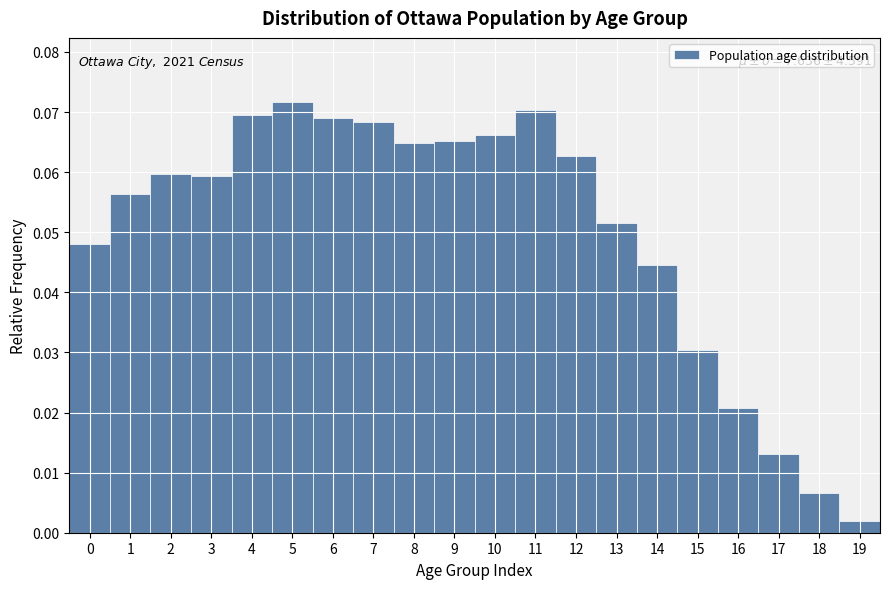

Which range on the x-axis has the tallest bar?

4.5 to 5.5